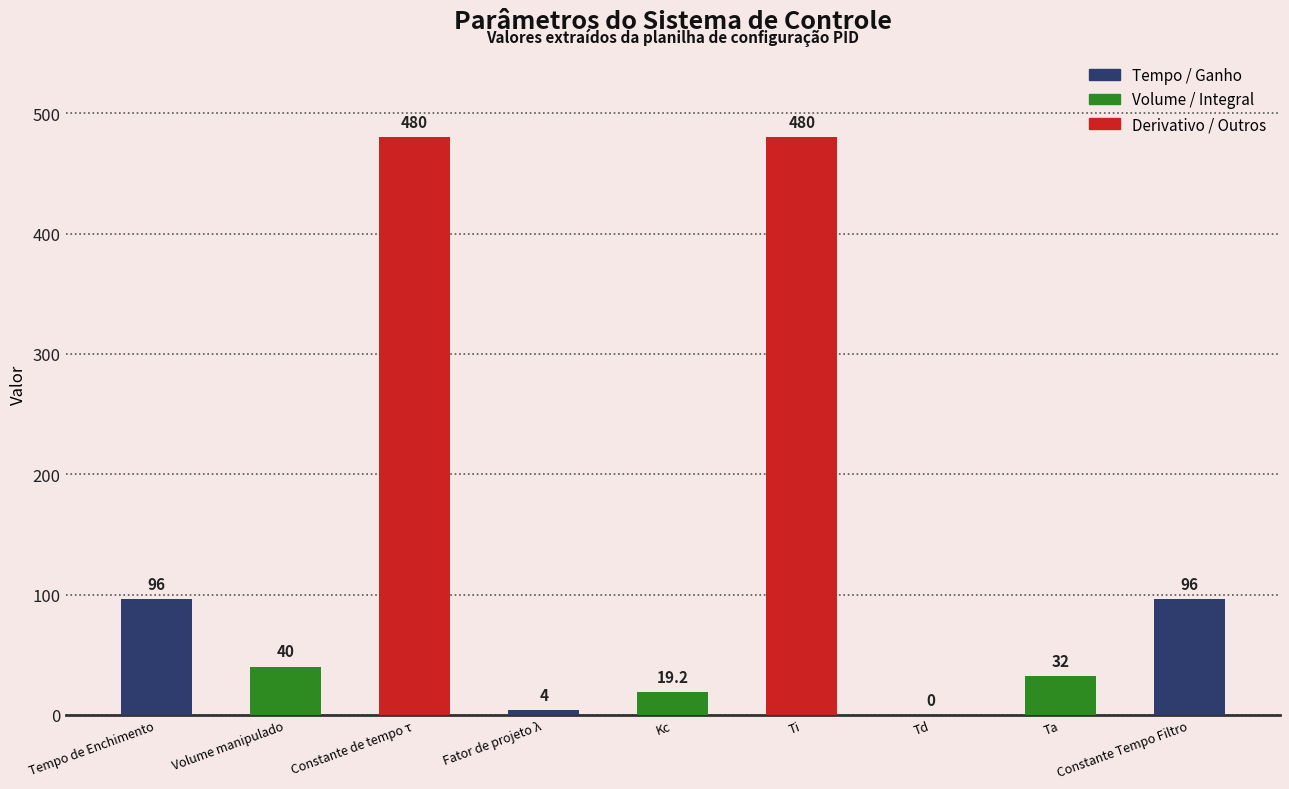

What is the sum of the values at Ti and Td?

480.0